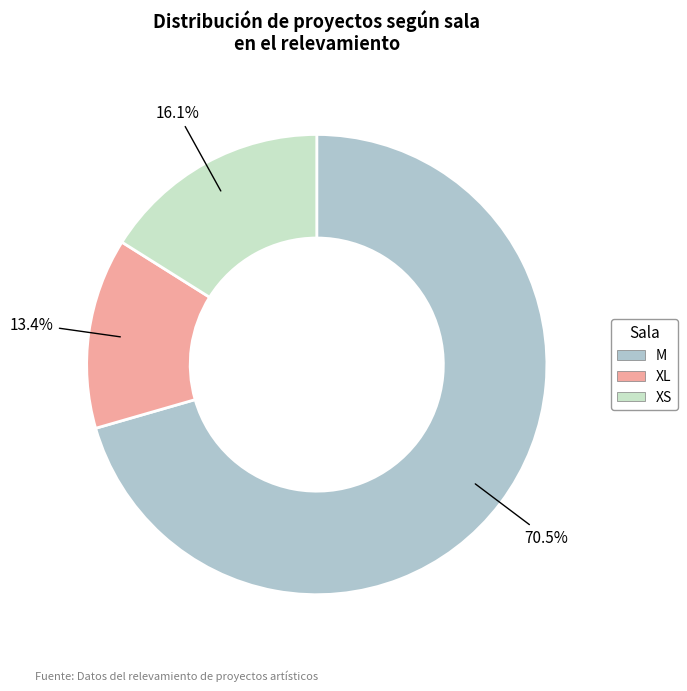

Rank the categories by value from highest to lowest.

M, XS, XL